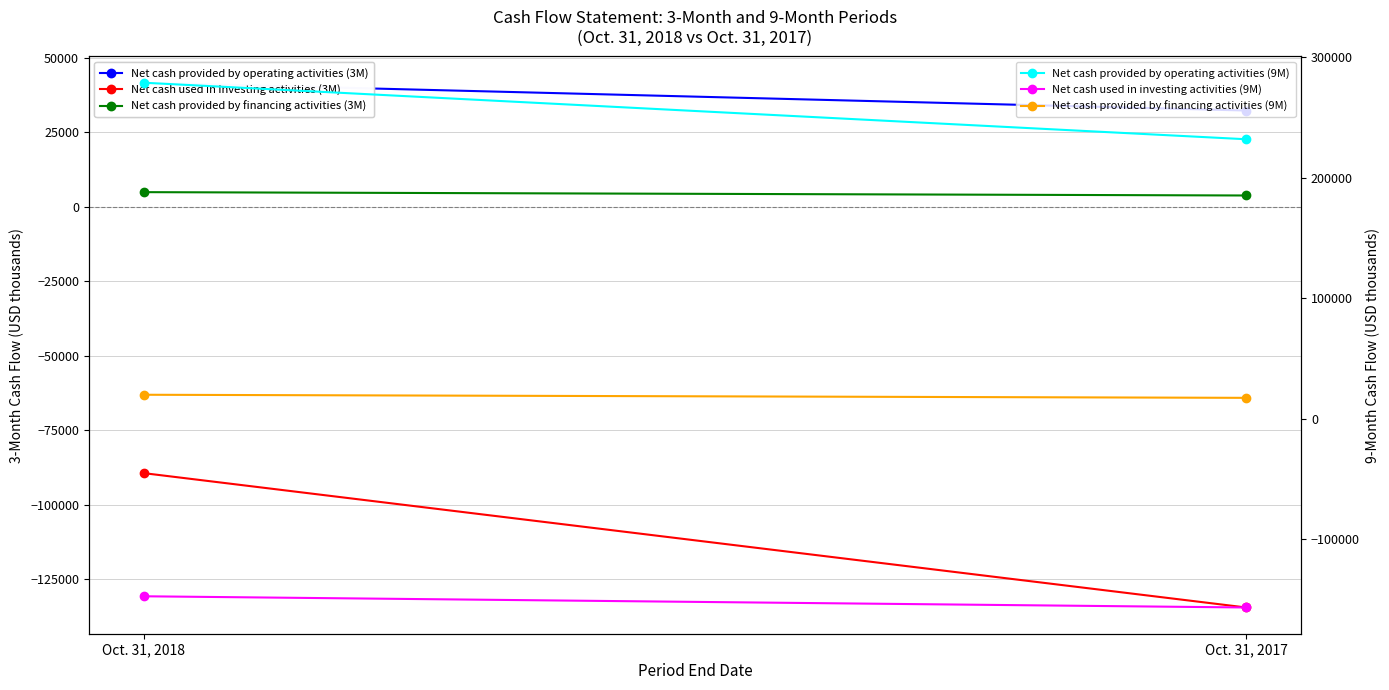

Reading left to right, what are all the values shown in this chart?

Net cash provided by operating activities (3M): 41556	32234
Net cash used in investing activities (3M): -89360	-134398
Net cash provided by financing activities (3M): 4867	3747
Net cash provided by operating activities (9M): 278954	232001
Net cash used in investing activities (9M): -147690	-157000
Net cash provided by financing activities (9M): 19728	17163